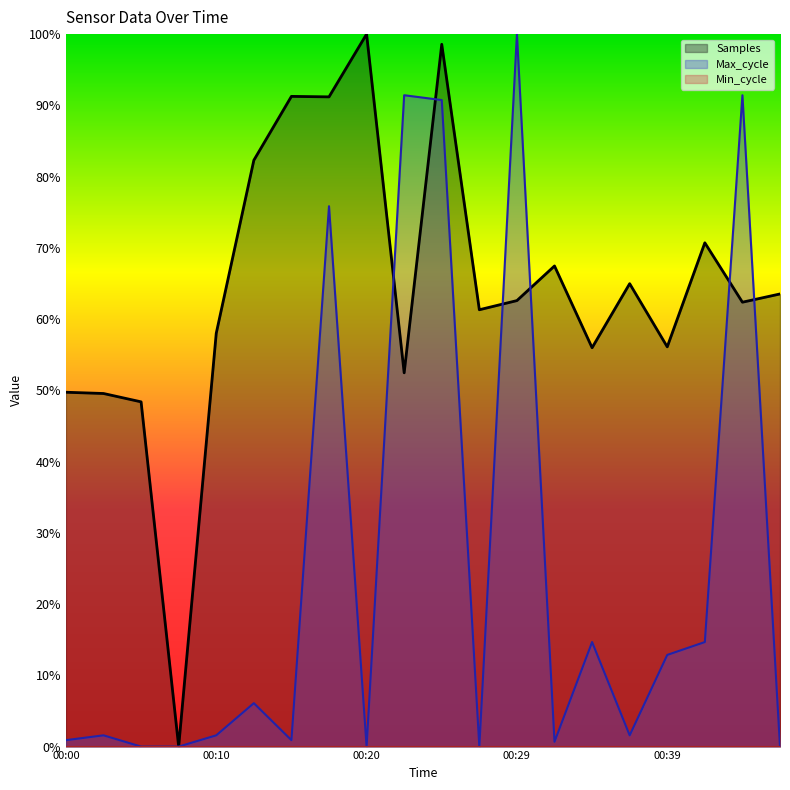

True or false: Max_cycle and Samples intersect in this chart.

True